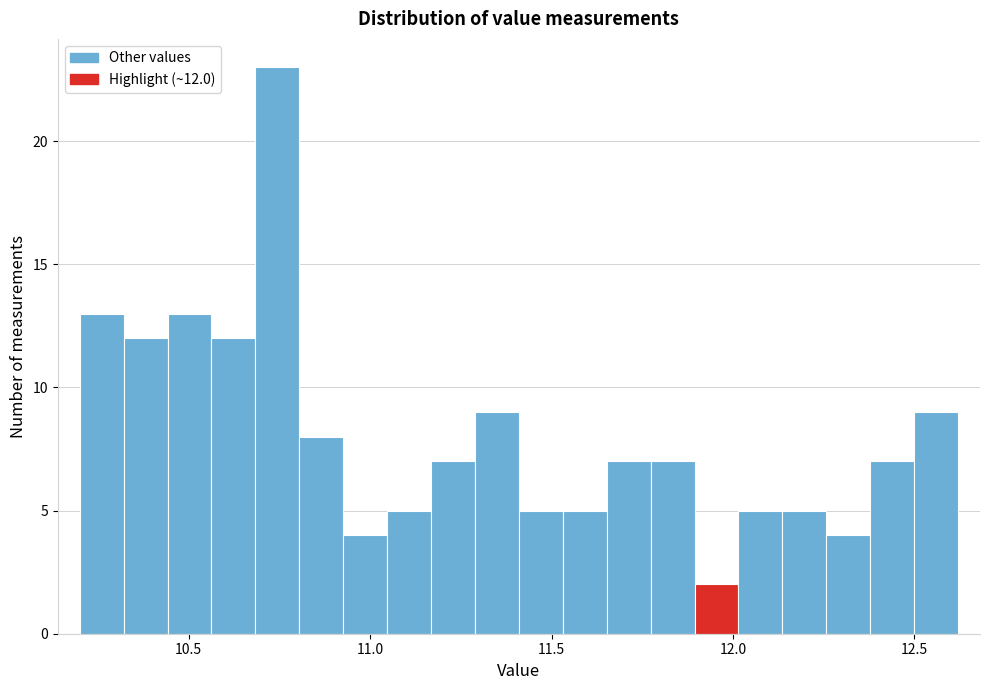

Read against the x-axis, roughly where is the centre of the tallest bar?

10.75